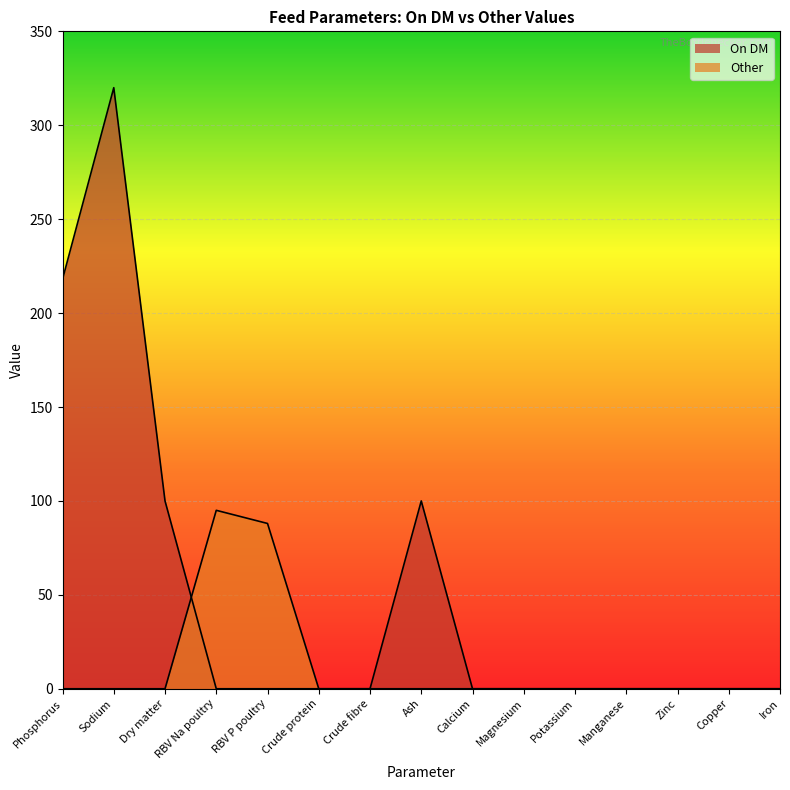

True or false: On DM and Other cross at least once.

True